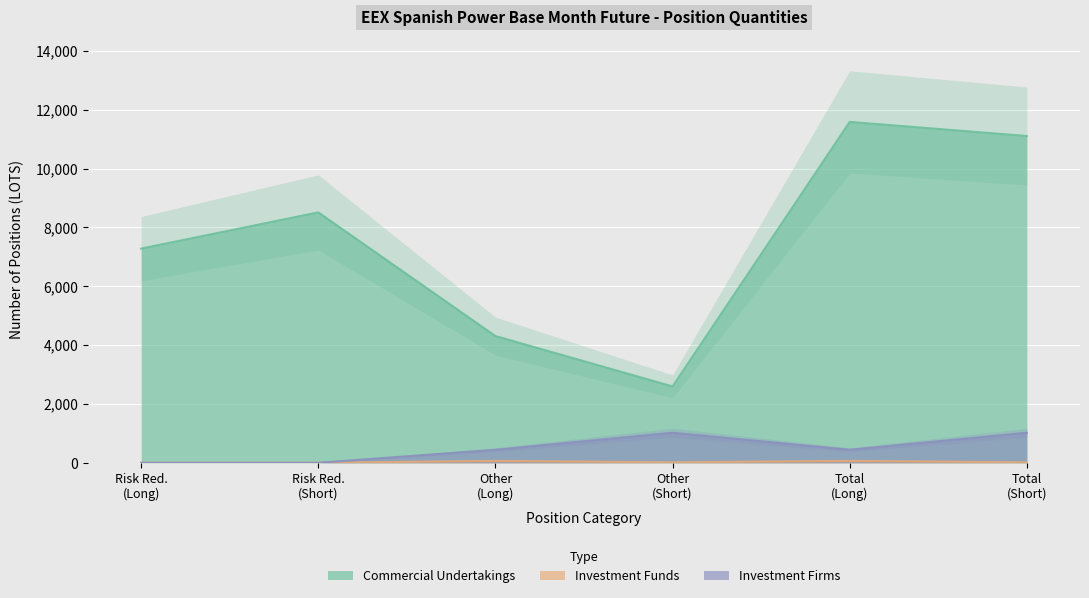

Is it true that Investment Funds equals 27.1 at Total (Long)?

False